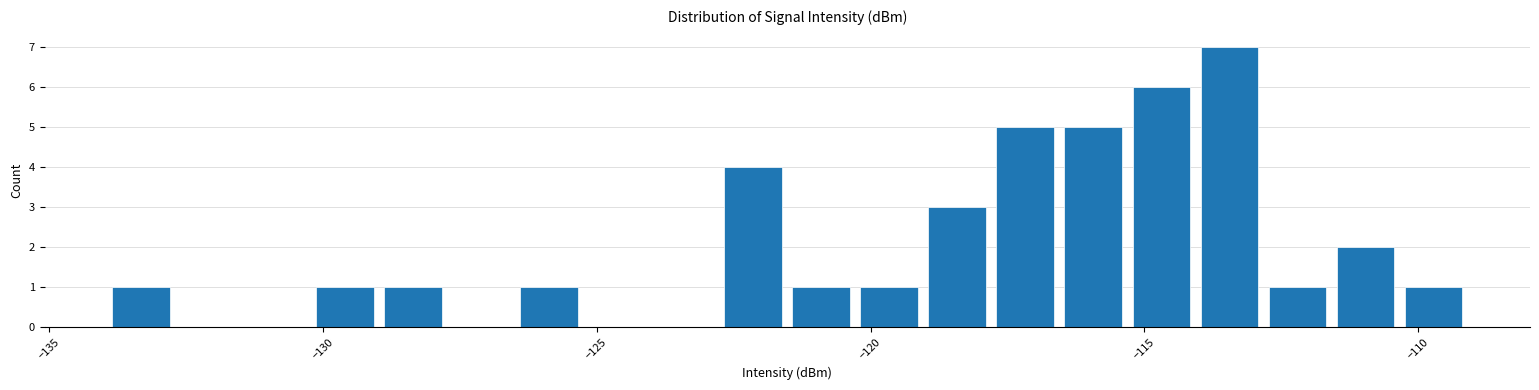

Read against the x-axis, roughly where is the centre of the tallest bar?

-113.5